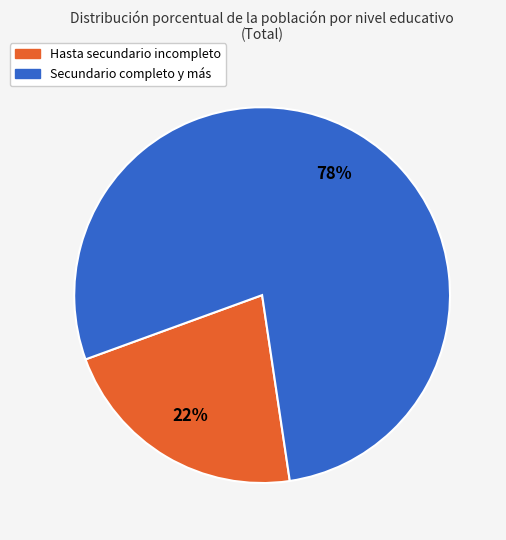

Do Hasta secundario incompleto and Secundario completo y más together represent more than half of the pie?

Yes